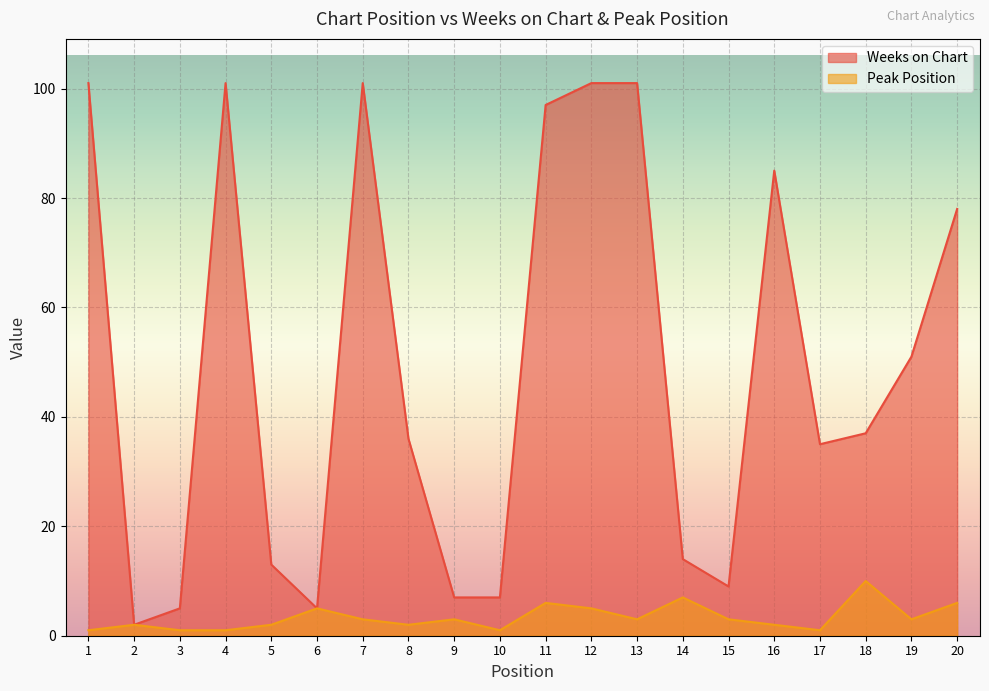

True or false: Weeks on Chart has a value of 19 at 14.

False